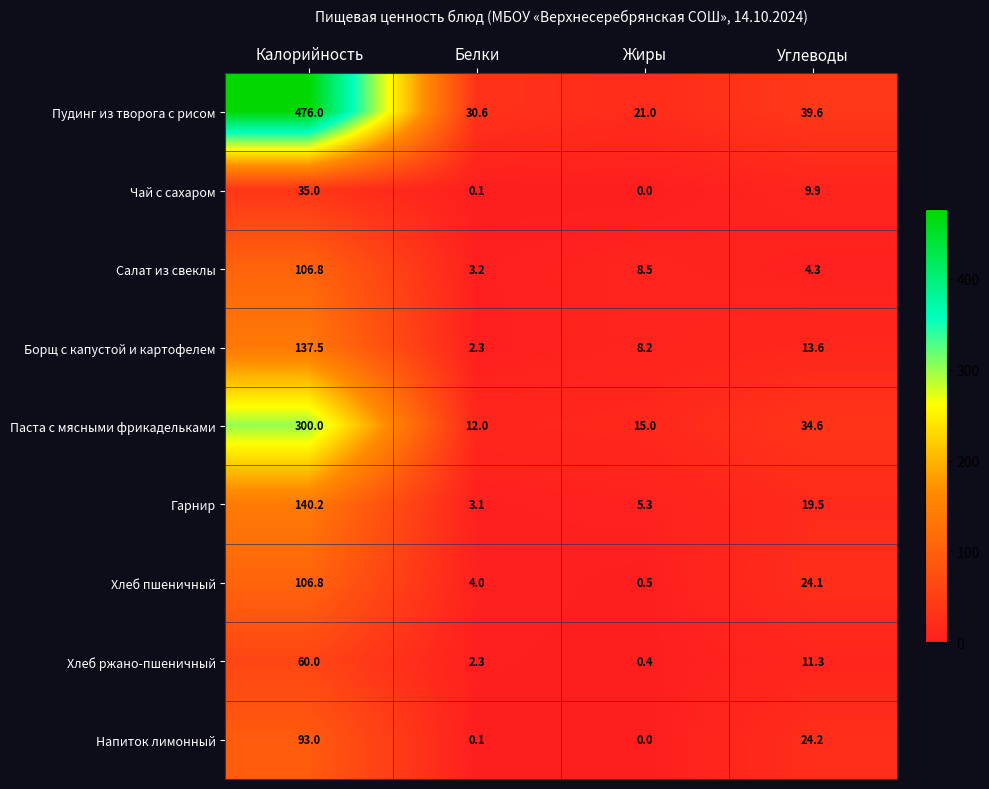

At which category does the chart reach its peak across all series?

Калорийность